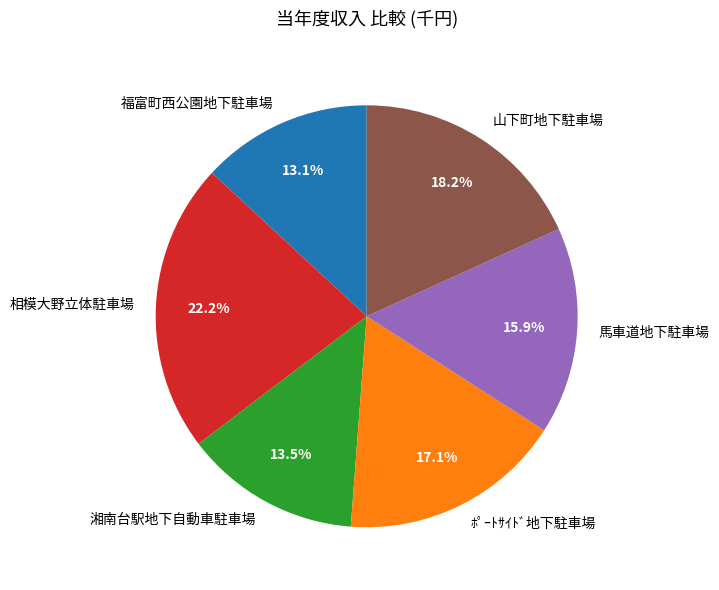

Is 相模大野立体駐車場 the majority of the pie?

No